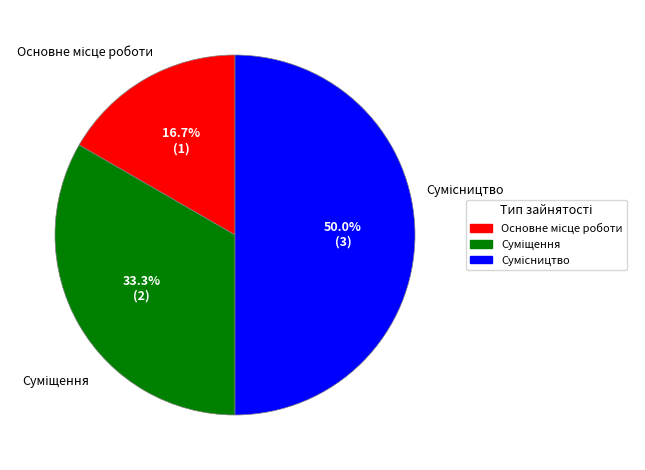

How many slices are in this pie chart?

3